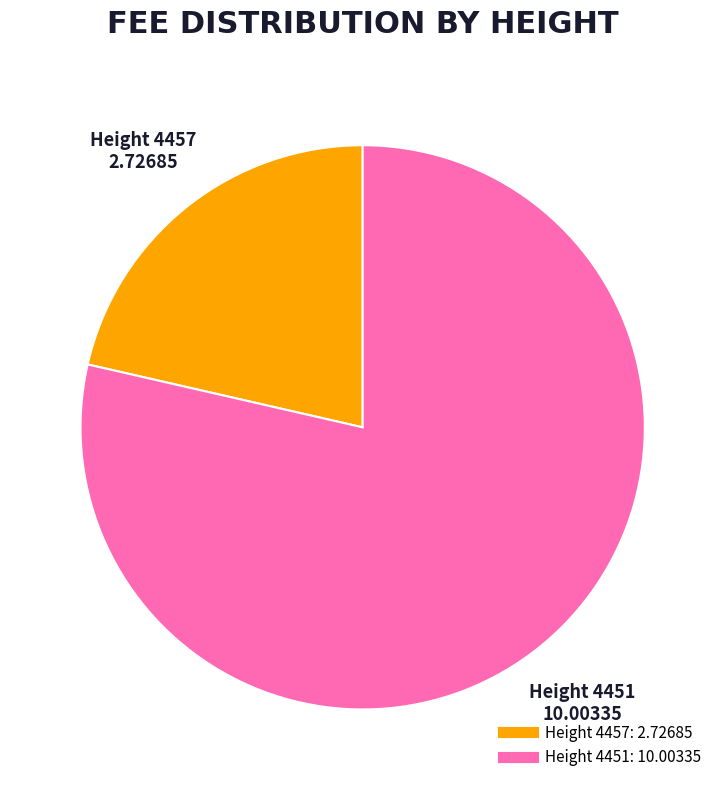

Does any single category account for the majority?

Yes